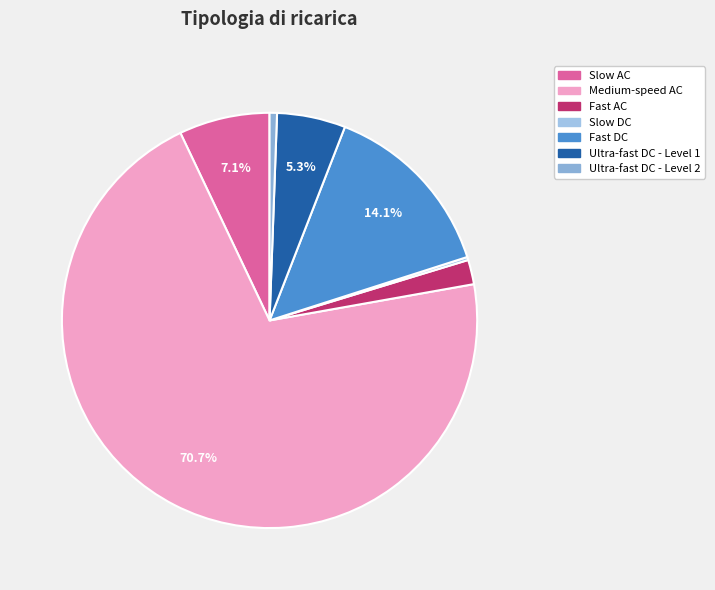

True or false: Ultra-fast DC - Level 1 accounts for 14% of the total.

False